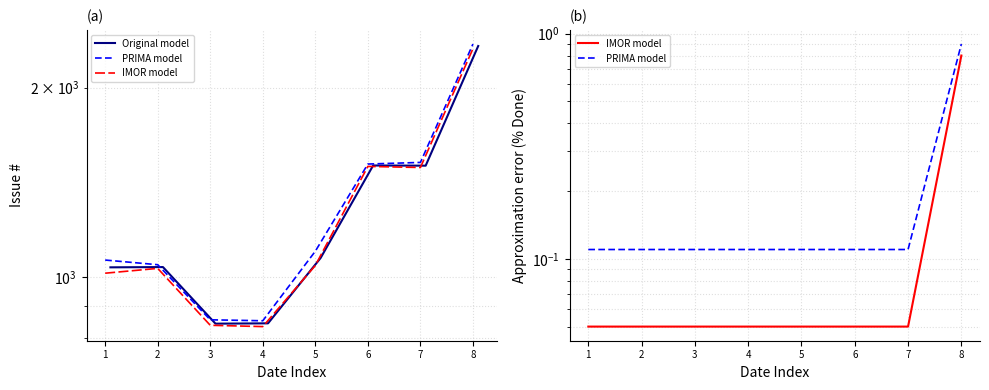

What is the average value of the Issue # series?

1271.0